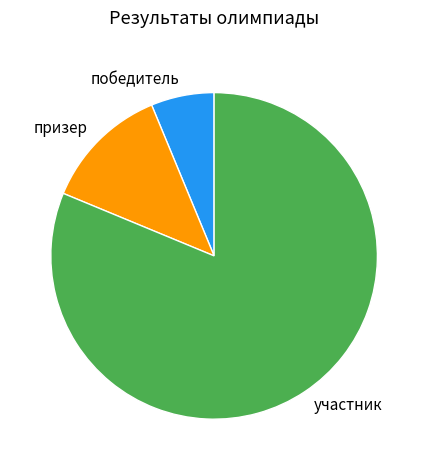

Which slice is the largest?

участник